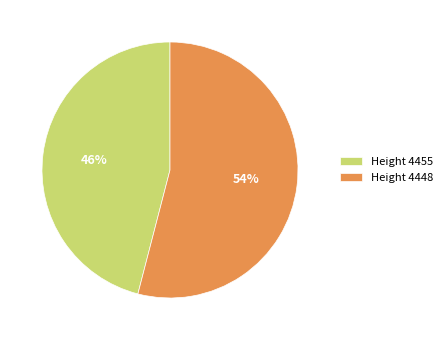

Approximately how many times larger is the value at Height 4448 compared to Height 4455?

1.2